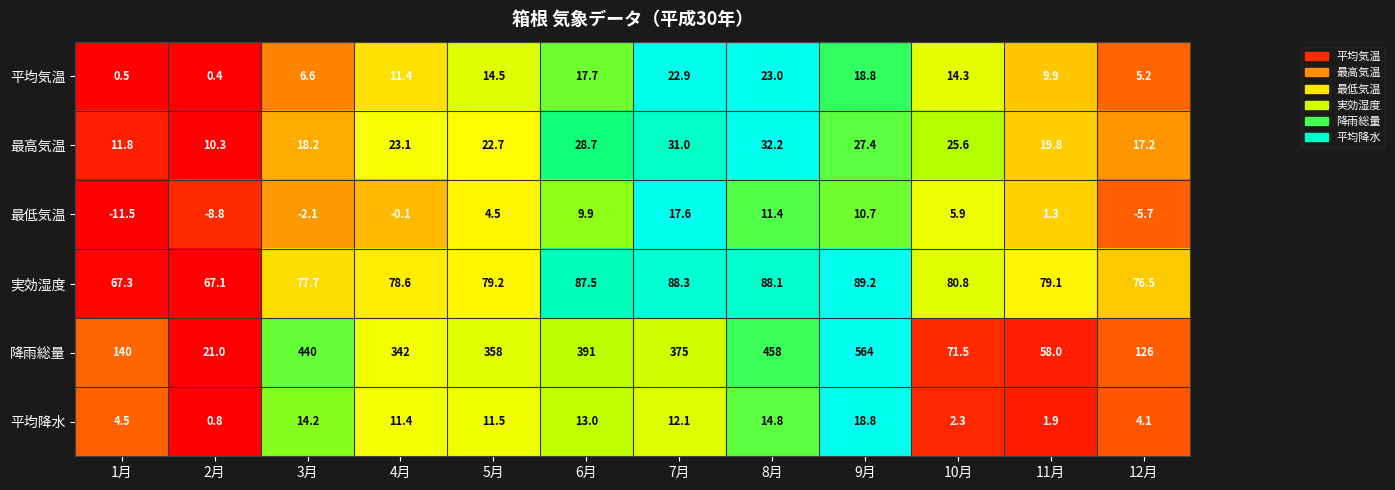

What is the difference between the highest and lowest values at 10月?

78.5